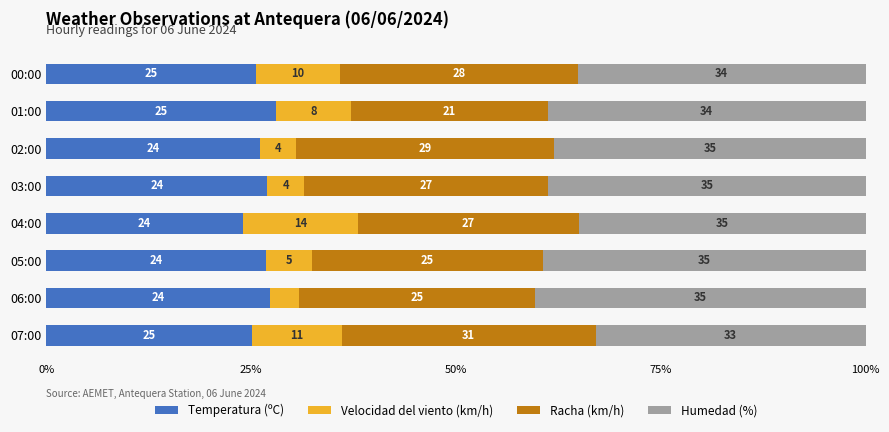

Which category has the highest value in the Temperatura (ºC) series?

01:00